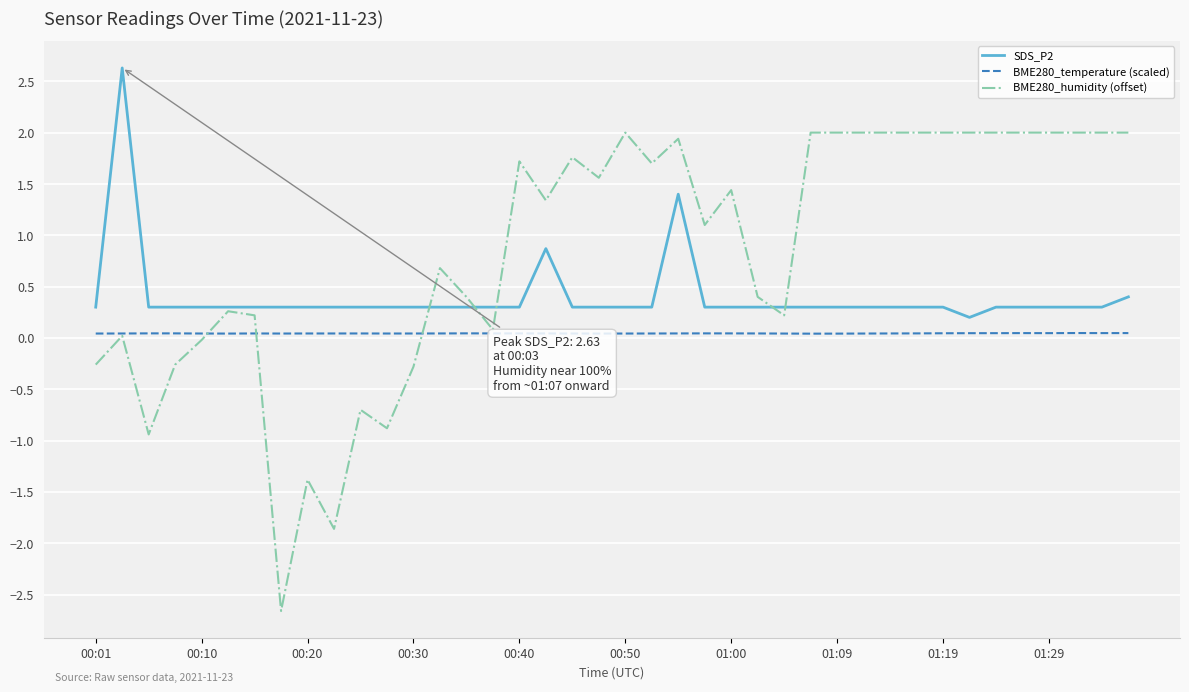

Rank the series by their average value, from highest to lowest.

BME280_humidity (offset), SDS_P2, BME280_temperature (scaled)